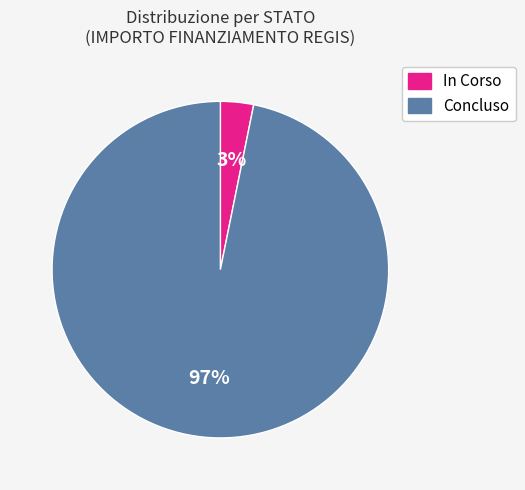

Count the number of slices in the pie.

2